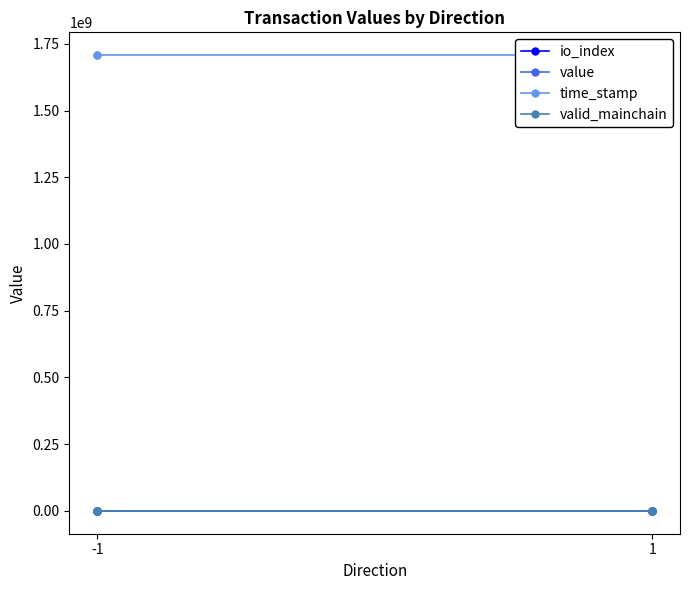

How many lines are shown in the chart?

4